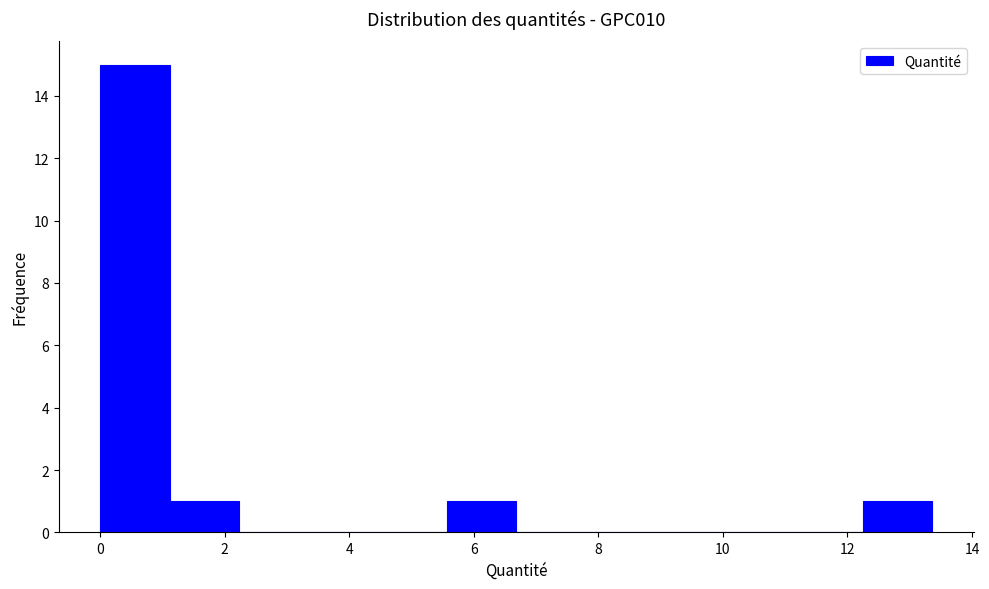

Reading left to right, transcribe this chart: for each bar, give the range it covers on the x-axis and its height. Neither the bar edges nor the heights are printed on the chart, so give them approximately, as read against the axes.

0.0 to 1.2: 15
1.2 to 2.2: 1
2.2 to 3.4: 0
3.4 to 4.4: 0
4.4 to 5.6: 0
5.6 to 6.6: 1
6.6 to 7.8: 0
7.8 to 9.0: 0
9.0 to 10.0: 0
10.0 to 11.2: 0
11.2 to 12.2: 0
12.2 to 13.4: 1